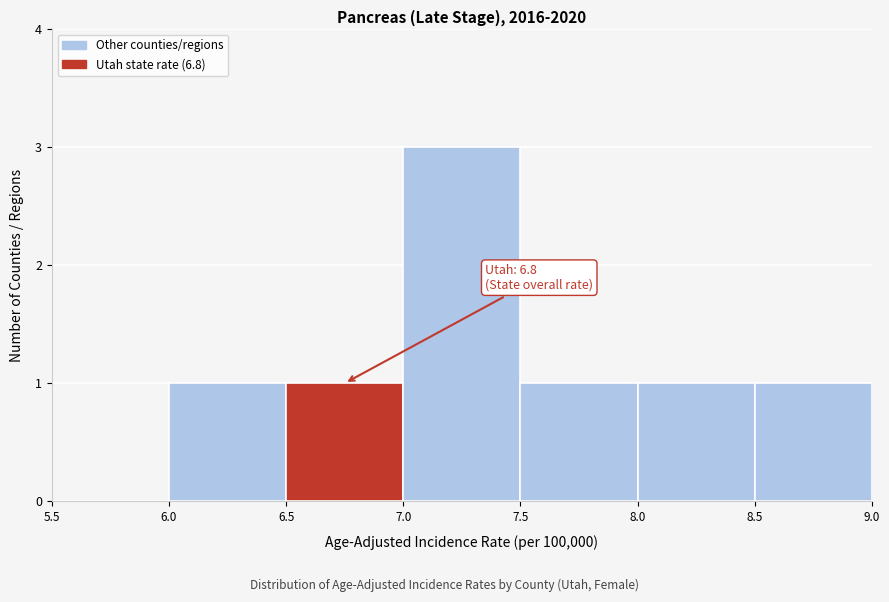

Over which range of the x-axis is the bar tallest?

7.0 to 7.5